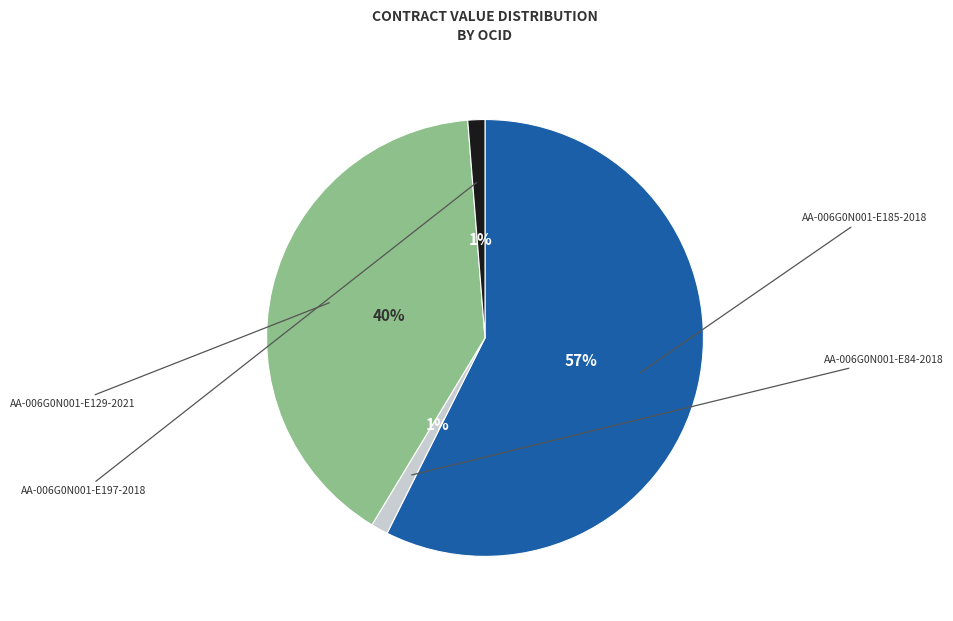

The AA-006G0N001-E84-2018 slice represents 15% of the pie. True or false?

False